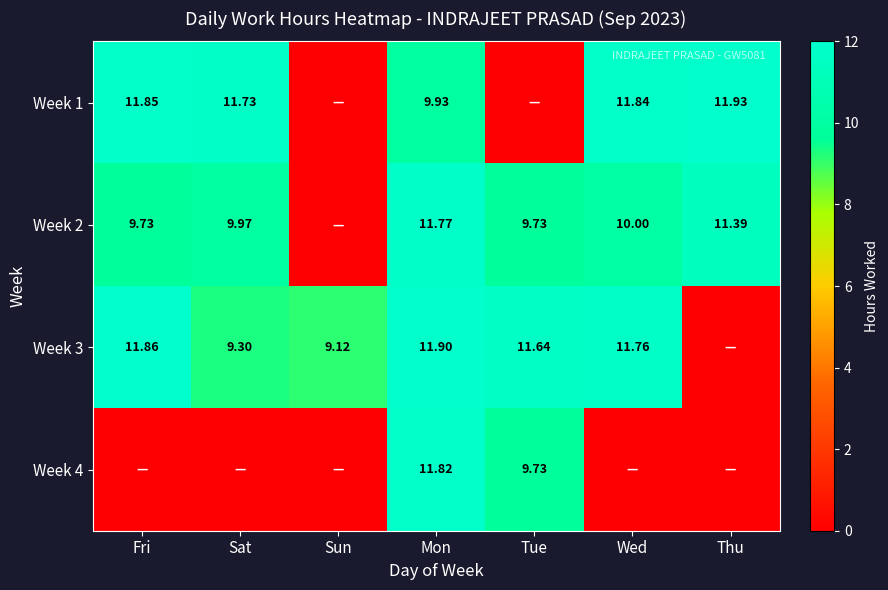

Is the value of Week 2 at Thu greater than the value of Week 4 at Tue?

Yes